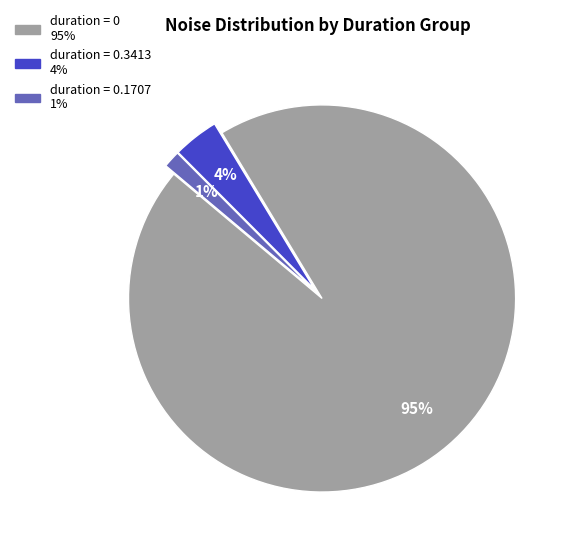

To the nearest percent, what is the average slice percentage?

33%